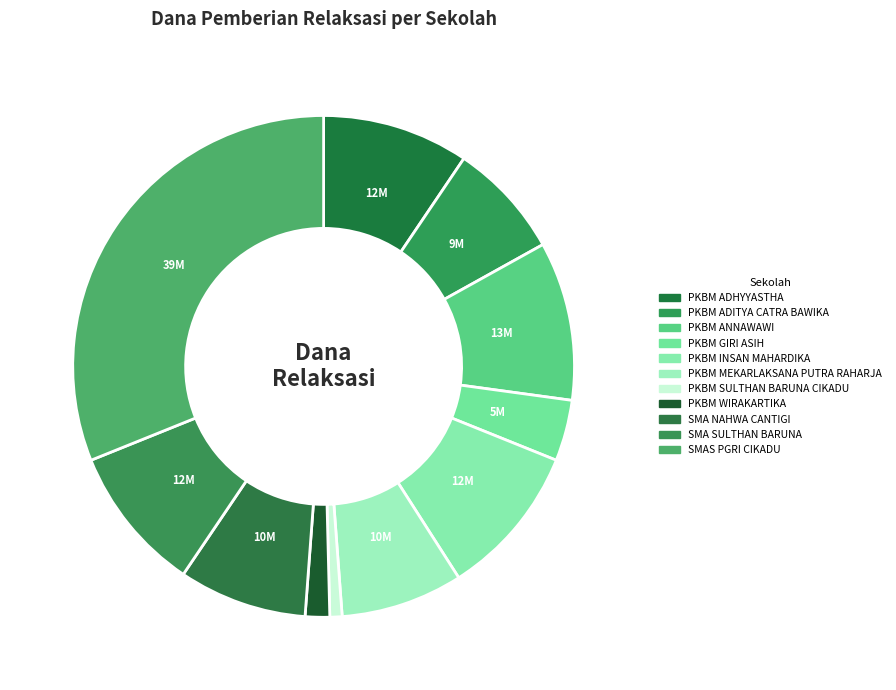

To the nearest percent, what portion does PKBM SULTHAN BARUNA CIKADU represent?

1%